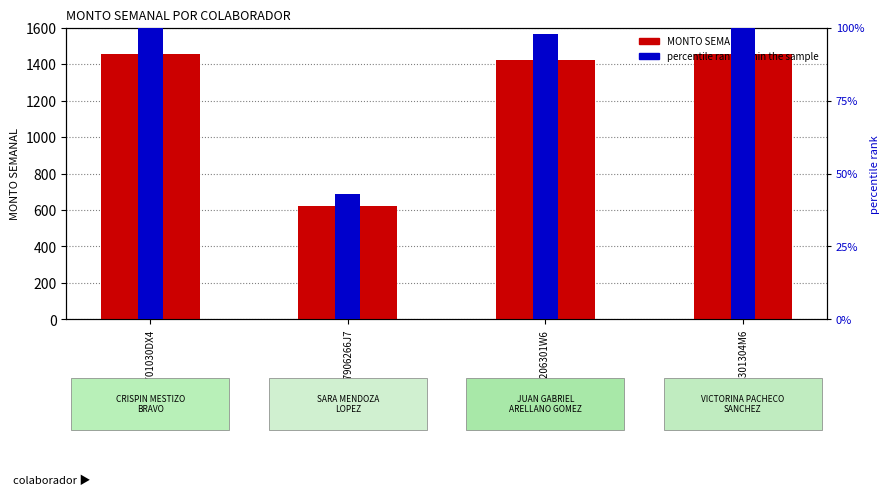

What is the difference between the percentile rank within the sample values at MELS7906266J7 and MEBC701030DX4?

57.1